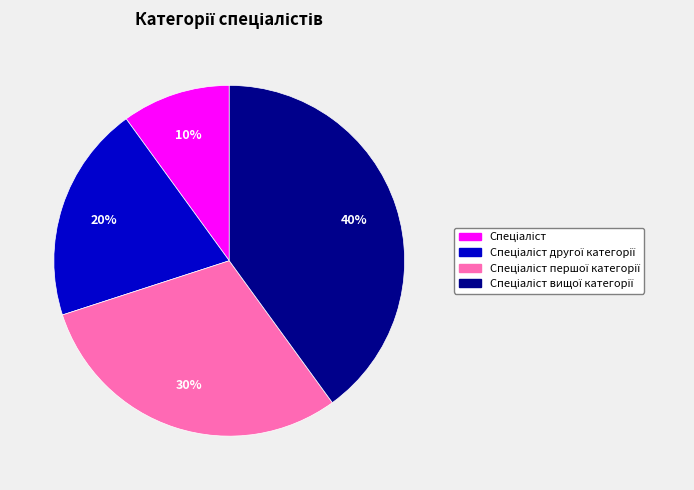

Is there a majority slice in this chart?

No